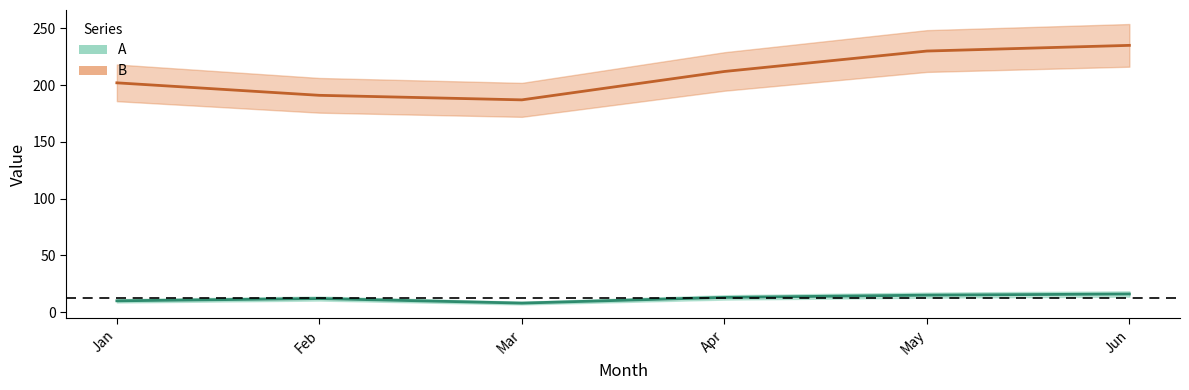

At which category does A reach its first local valley?

Mar